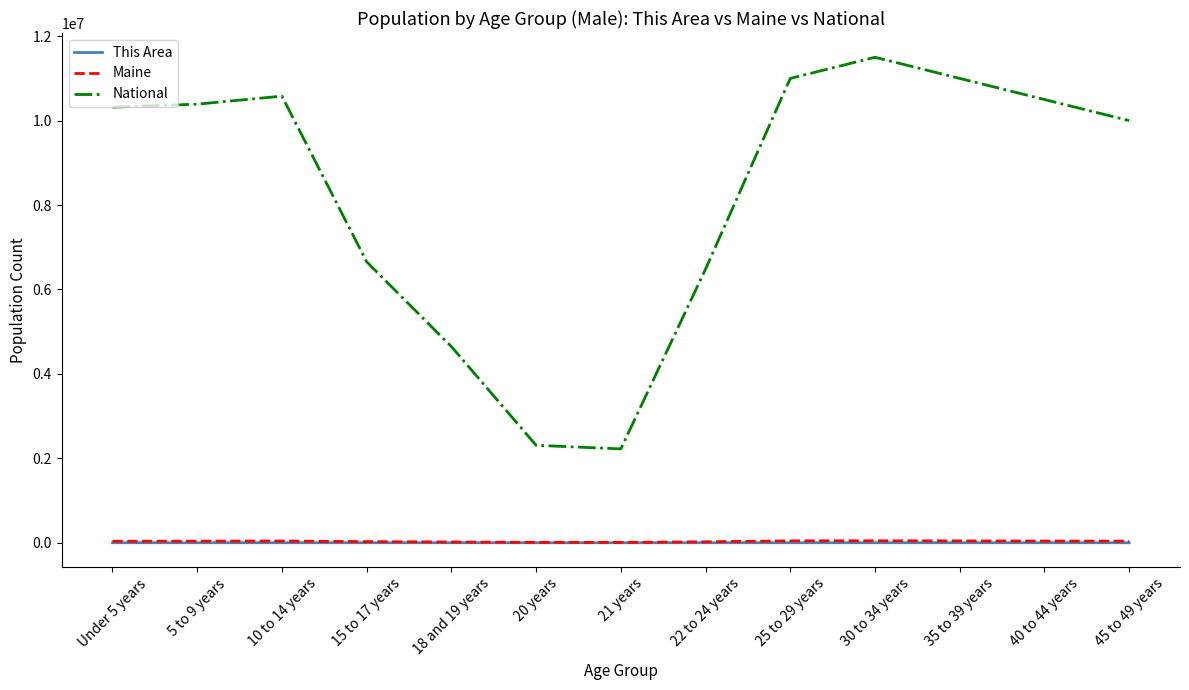

What is the highest value of the National series?

11500000